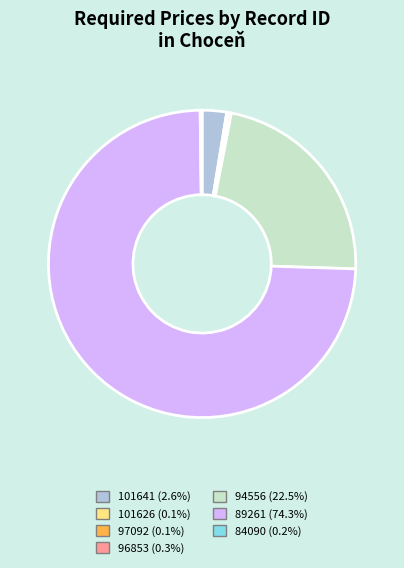

Does any single category account for the majority?

Yes